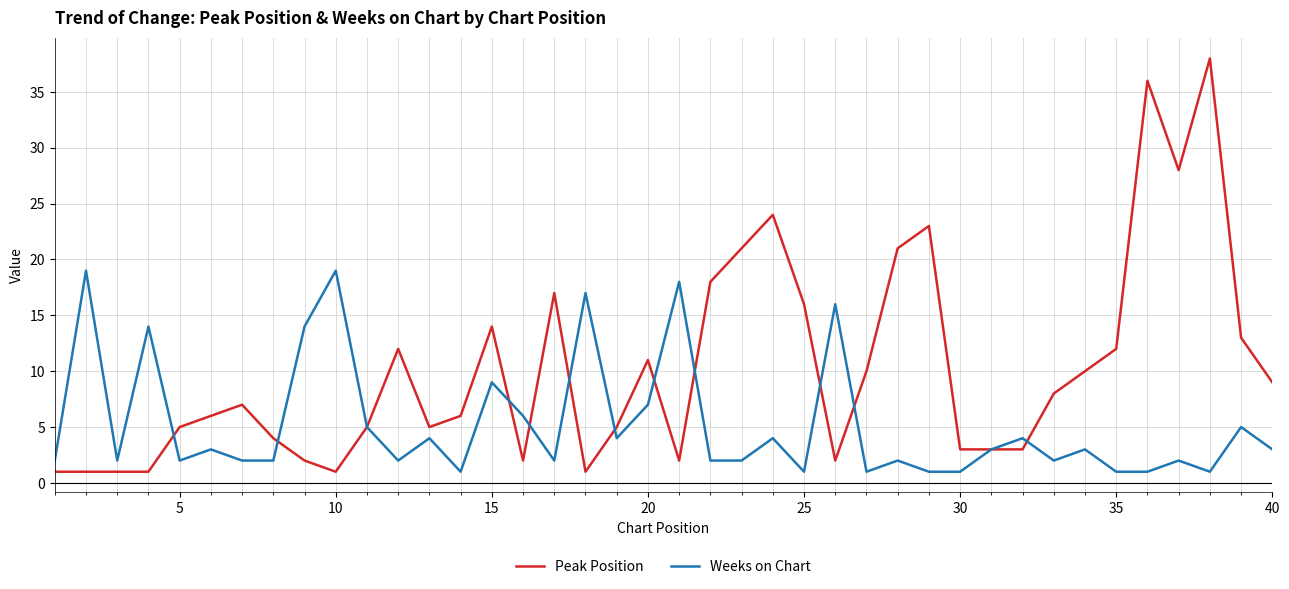

Which series ends up on top after the final intersection of Weeks on Chart and Peak Position?

Peak Position